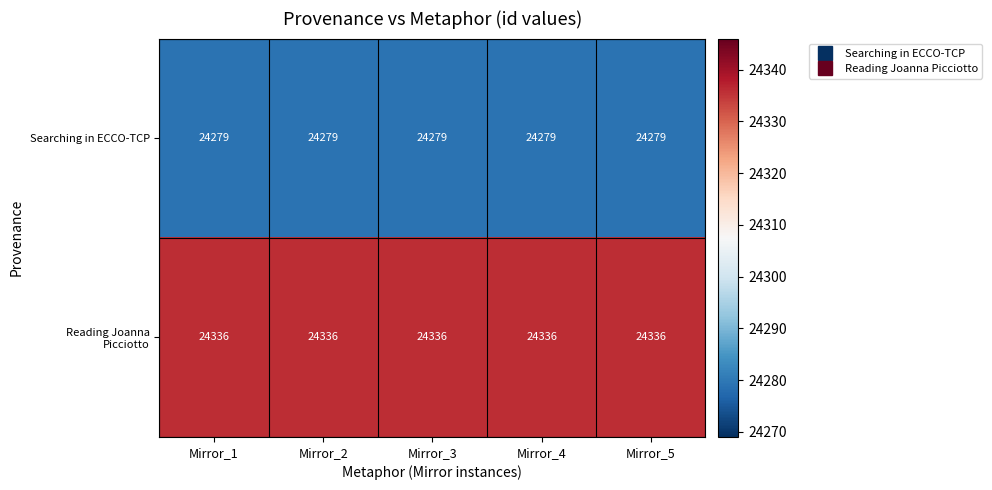

What is the spread (max minus min) of values at Mirror_4?

57